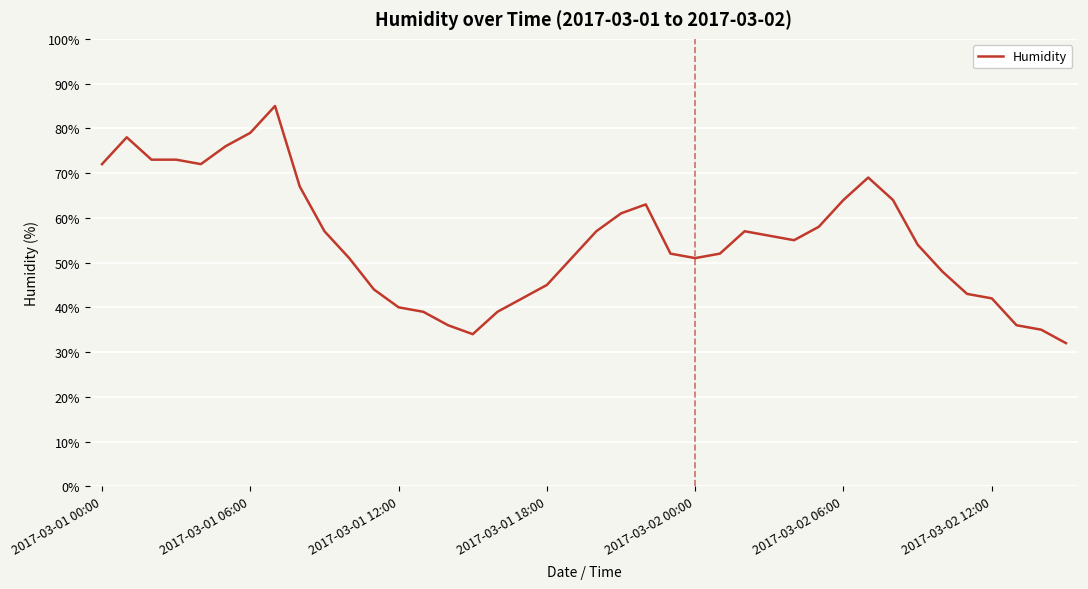

What is the maximum value shown in the chart?

85